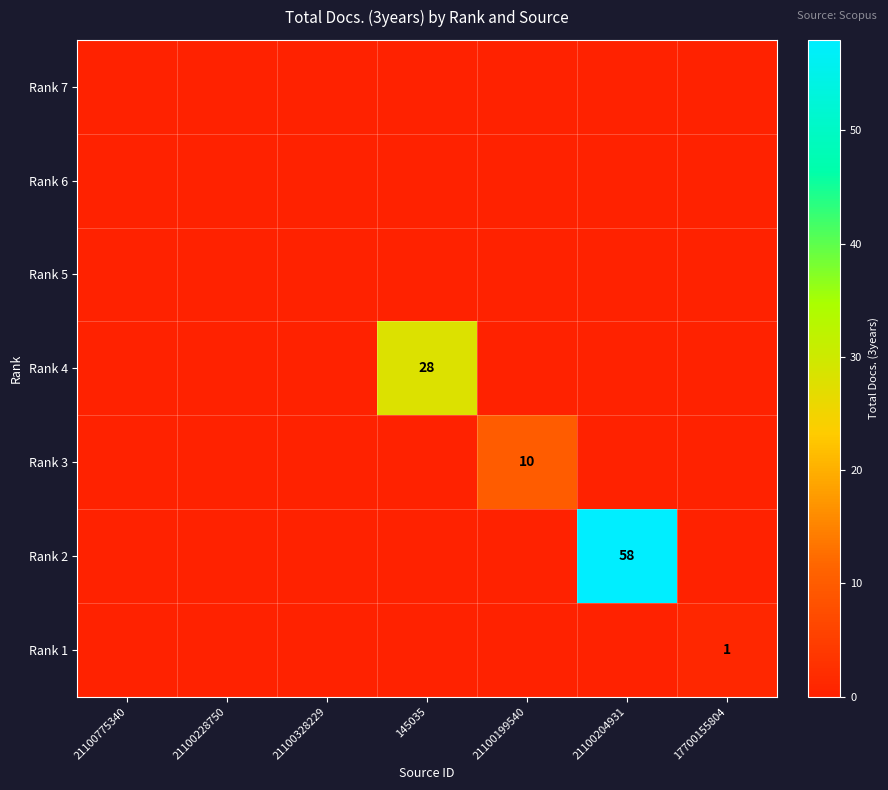

The value of Rank 4 at 21100228750 is 0. True or false?

True